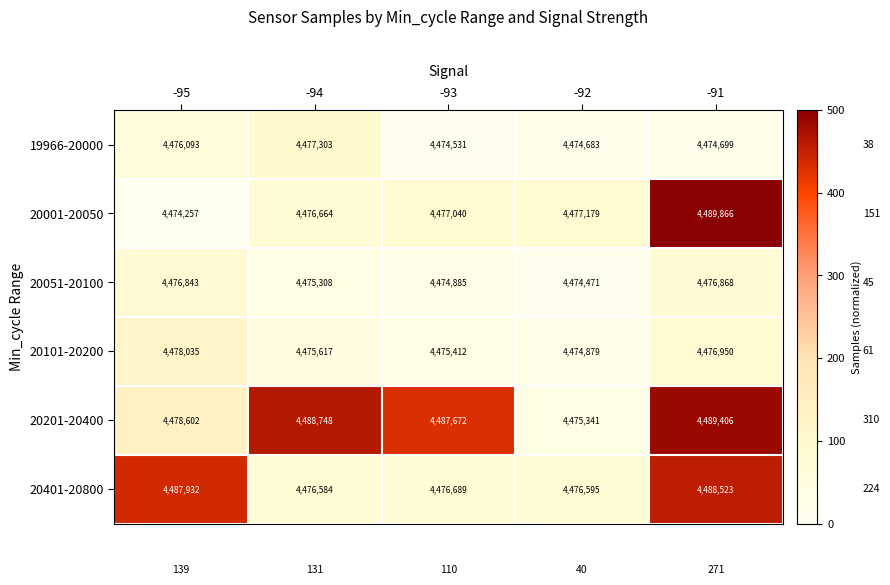

Count the number of data series in this chart.

6